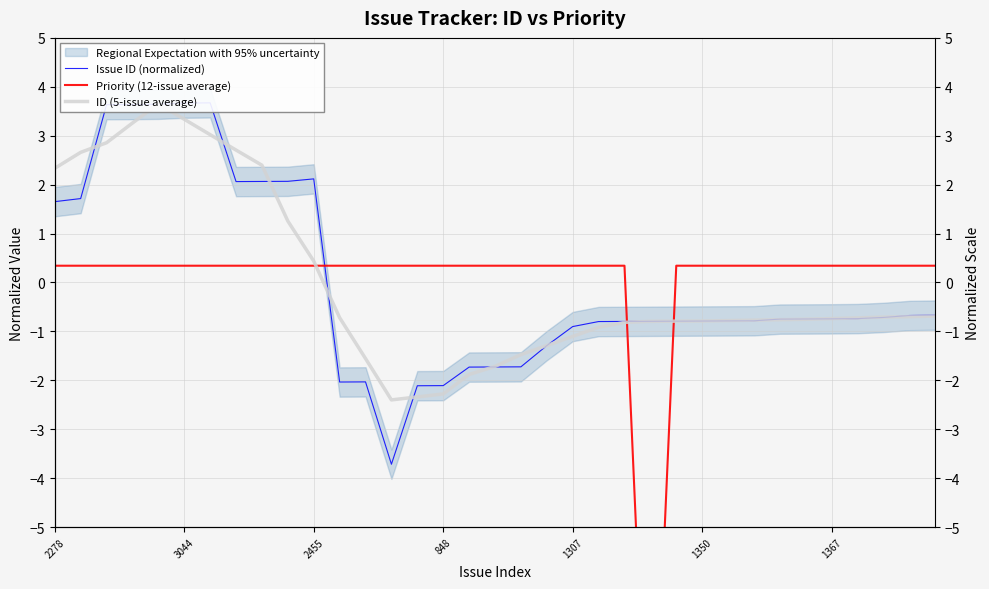

What is the maximum value shown in the chart?

3.7